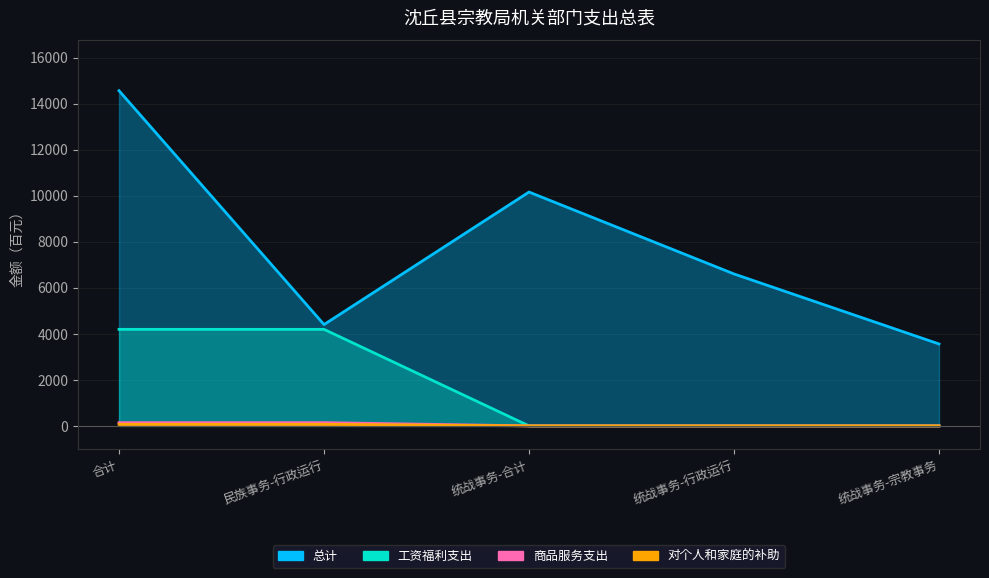

The value of 工资福利支出 at 统战事务-合计 is -2204.8. True or false?

False